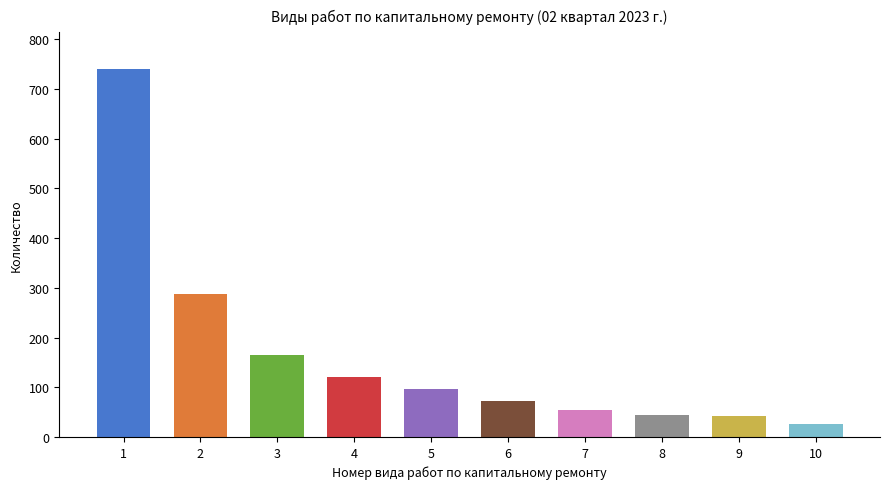

What value does the data have at 3, to the nearest 50?

150